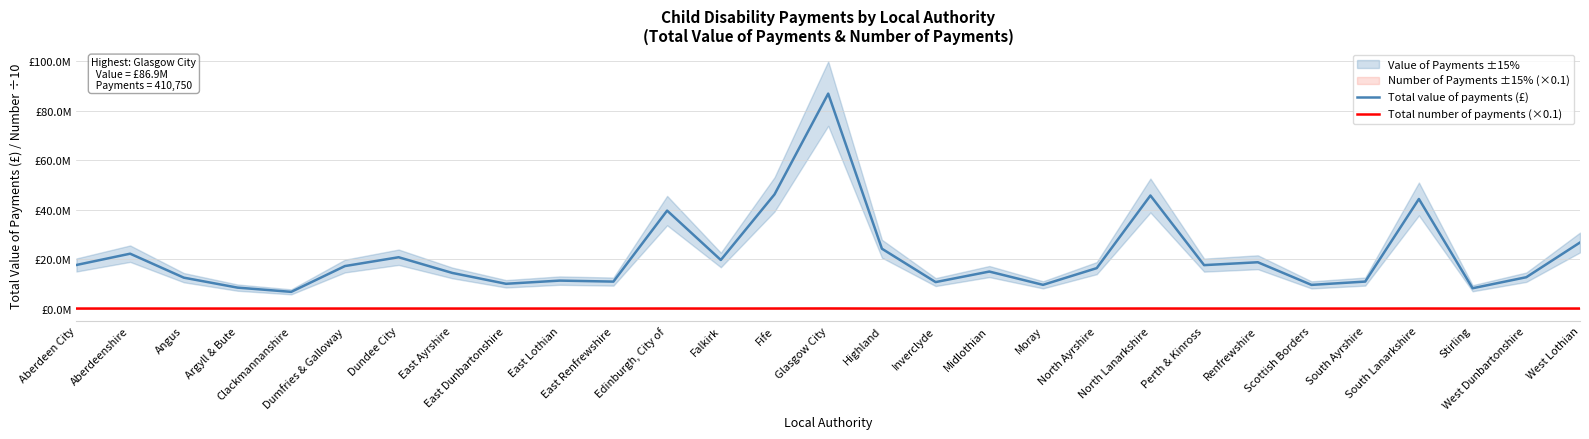

What is the greatest value displayed?

86904920.0